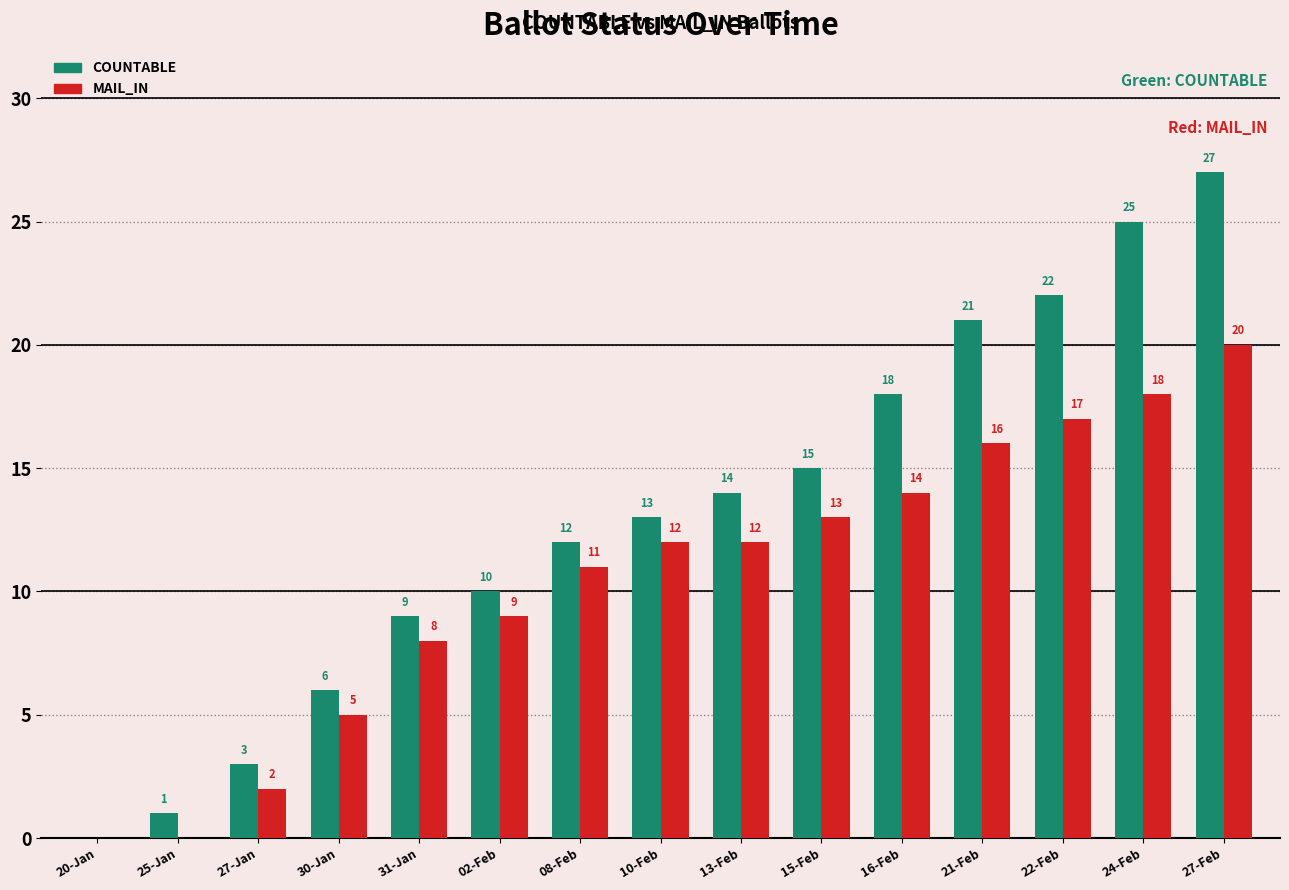

What is the sum of all MAIL_IN values?

157